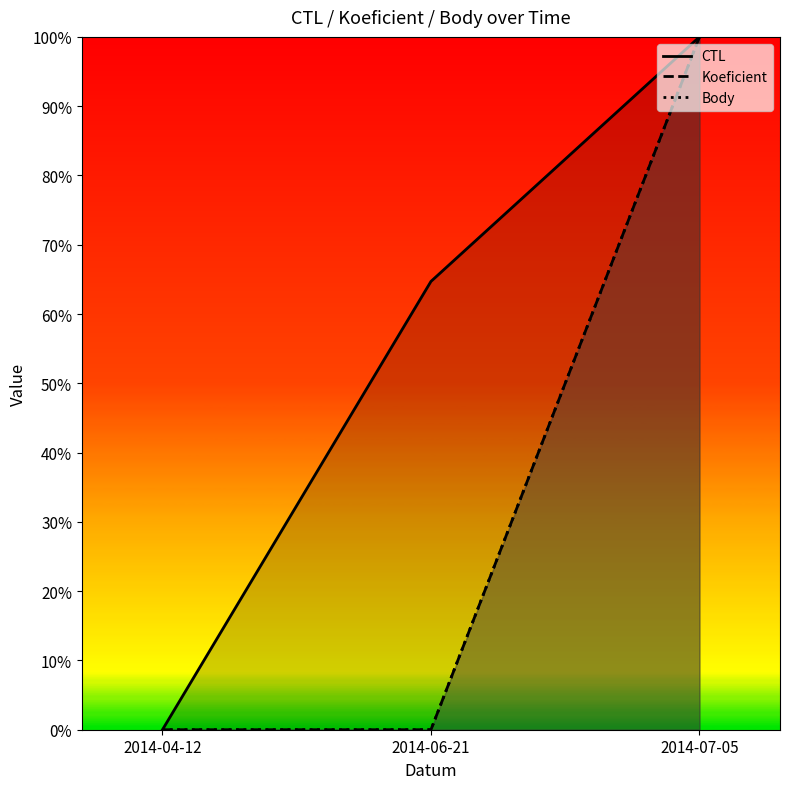

Which category has the lowest value in the CTL series?

2014-04-12